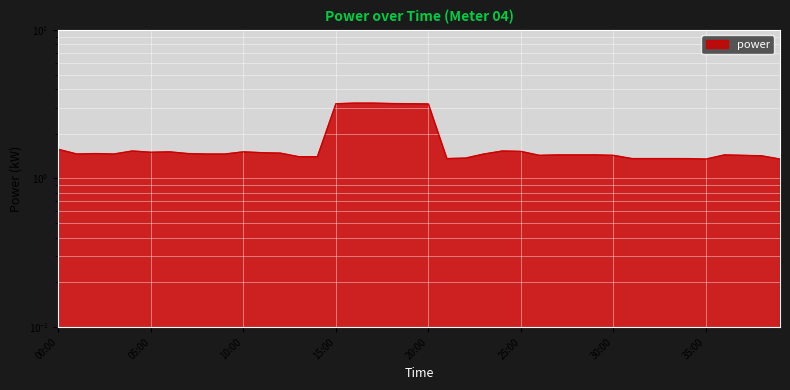

What is the value of the 25th point from the left?

1.5